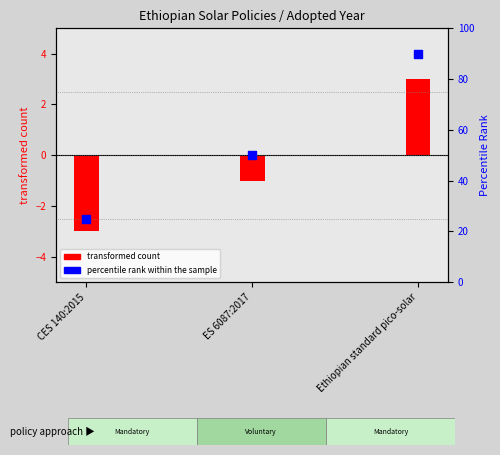

What are all the series names shown in the legend?

transformed count, percentile rank within the sample